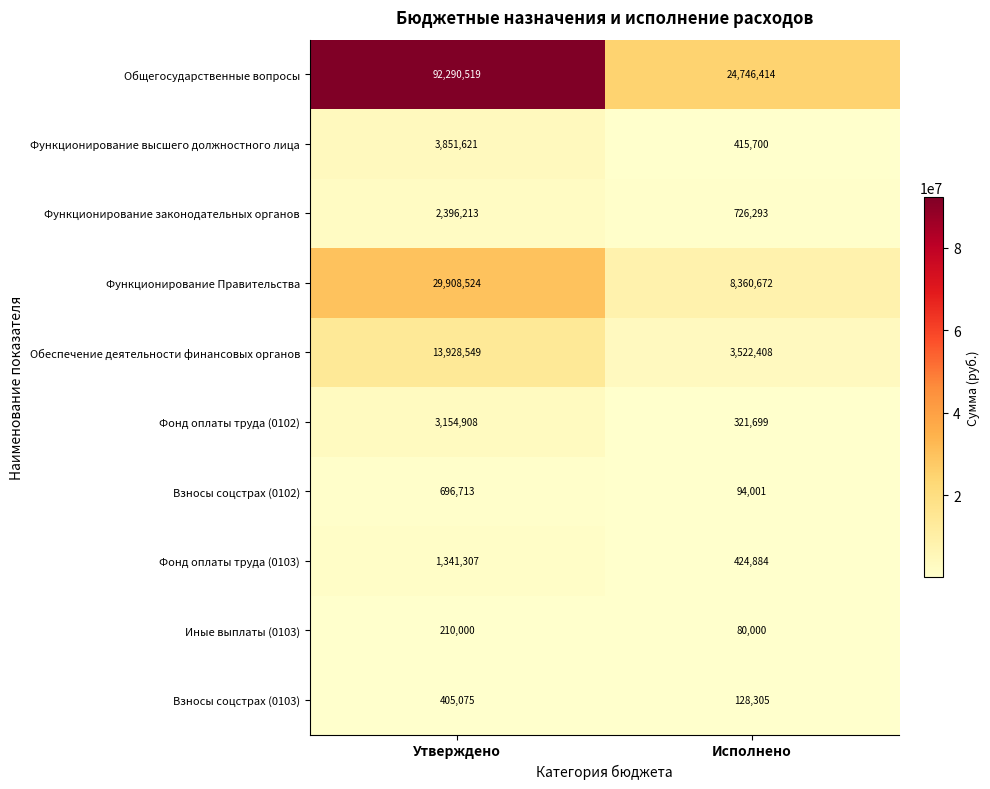

How many categories are shown in the chart?

2